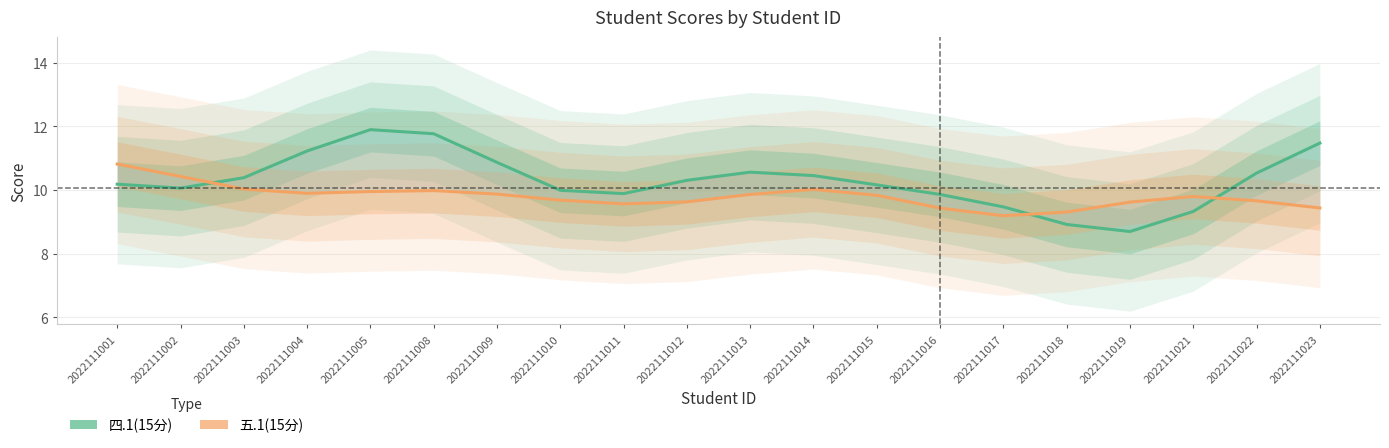

Is this an area chart (filled region under the line)?

No